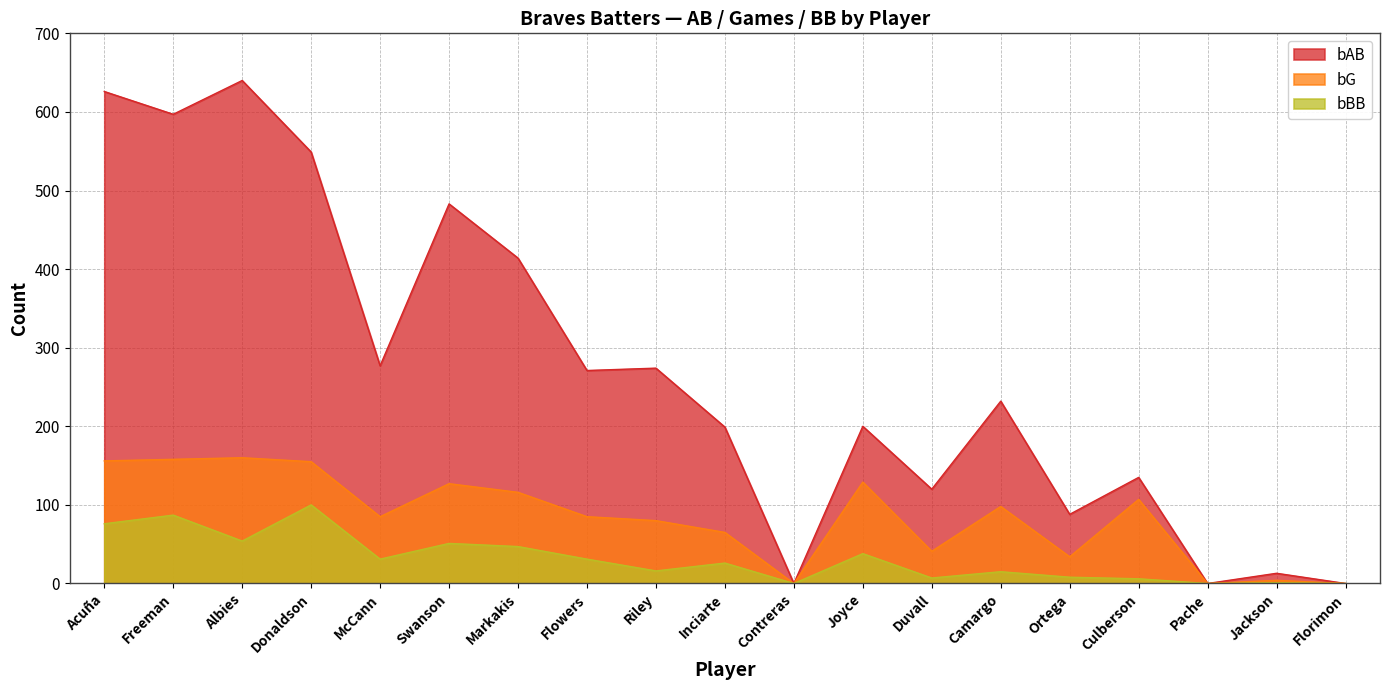

Reading left to right, transcribe all the data shown in this chart.

bAB: 626	597	640	549	277	483	414	271	274	199	0	200	120	232	88	135	0	13	0
bG: 156	158	160	155	85	127	116	85	80	65	0	129	41	98	34	107	0	4	0
bBB: 76	87	54	100	31	51	47	31	16	26	0	38	7	15	8	6	0	1	0